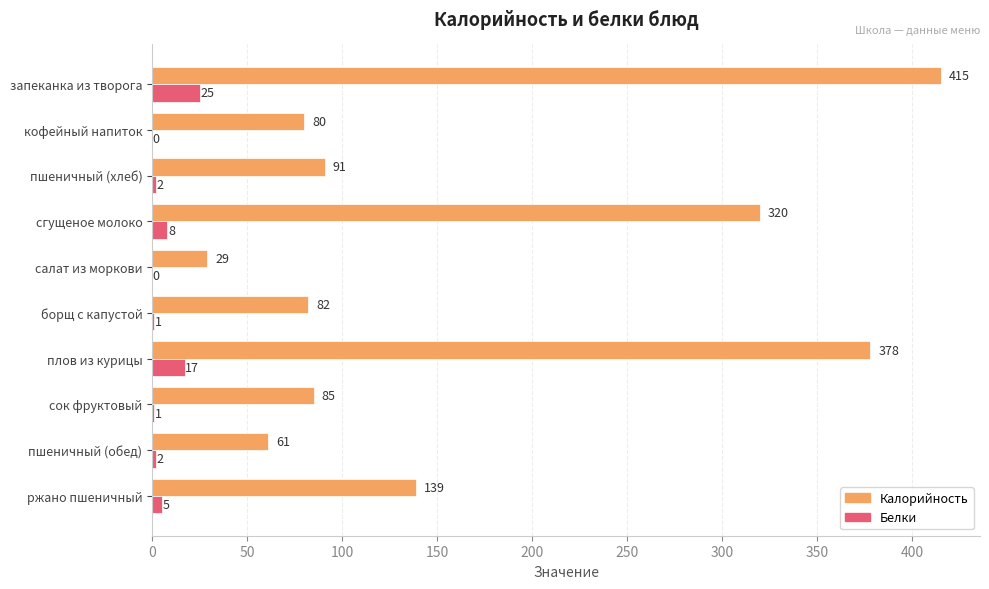

Which series has the widest spread of values?

Калорийность